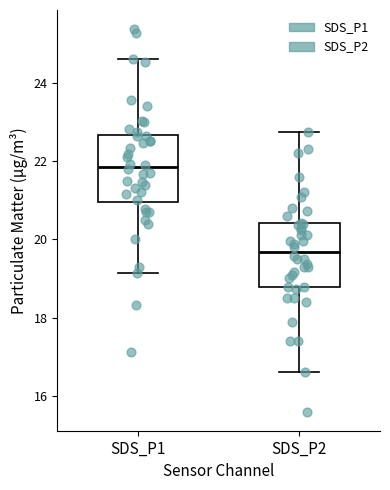

Where does the upper whisker of the box for SDS_P2 end on the y-axis? The values are not printed on the chart, so give them approximately, as read against the axis.

22.8